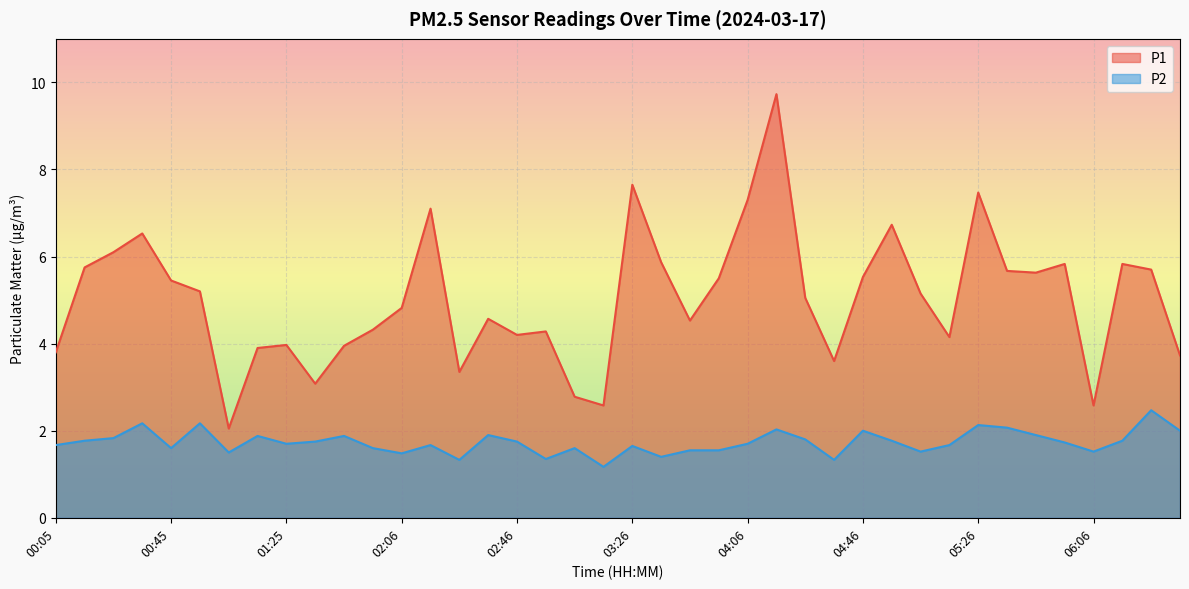

List the labels in order of P2 value, smallest first.

03:16, 02:26, 04:36, 02:56, 03:36, 02:06, 01:05, 05:06, 06:06, 03:46, 03:56, 00:45, 01:56, 03:06, 03:26, 00:05, 02:16, 05:16, 01:25, 04:06, 05:56, 01:36, 02:46, 00:15, 04:56, 06:16, 04:26, 00:25, 01:15, 01:46, 02:36, 05:46, 04:46, 06:36, 04:16, 05:36, 05:26, 00:35, 00:55, 06:26